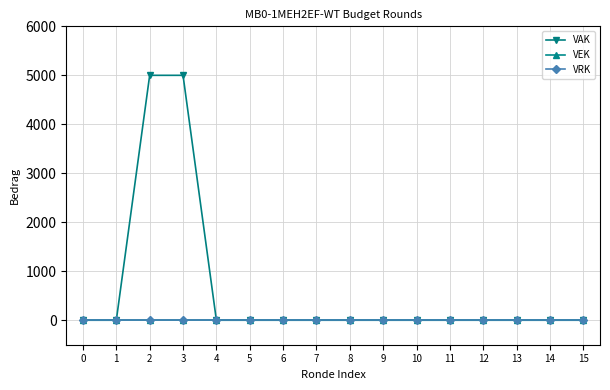

Is this an area chart (filled region under the line)?

No